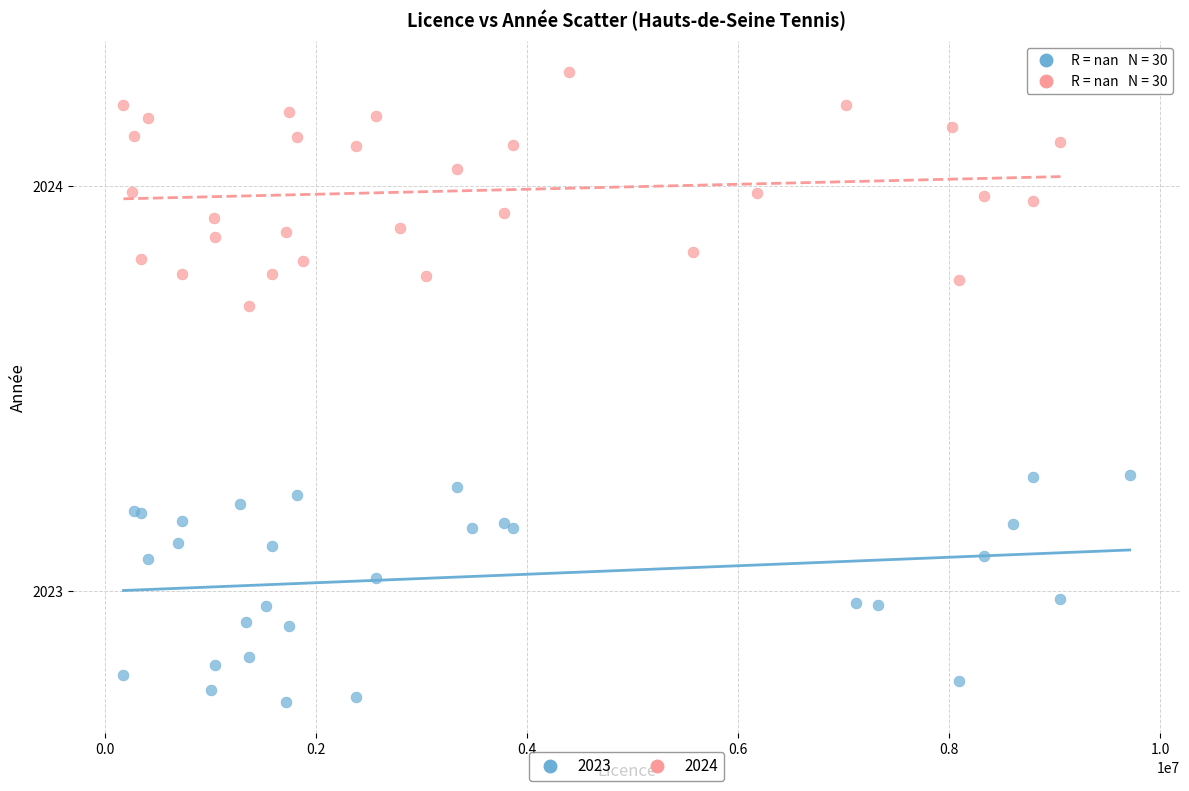

Which series reaches the maximum Y coordinate?

2024